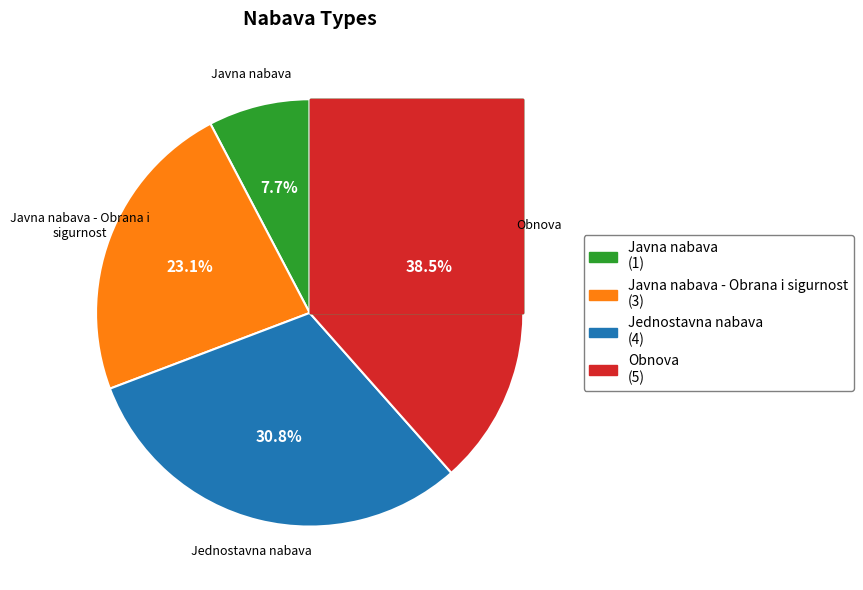

To the nearest percent, what is the difference between the largest and smallest slice percentages?

31%